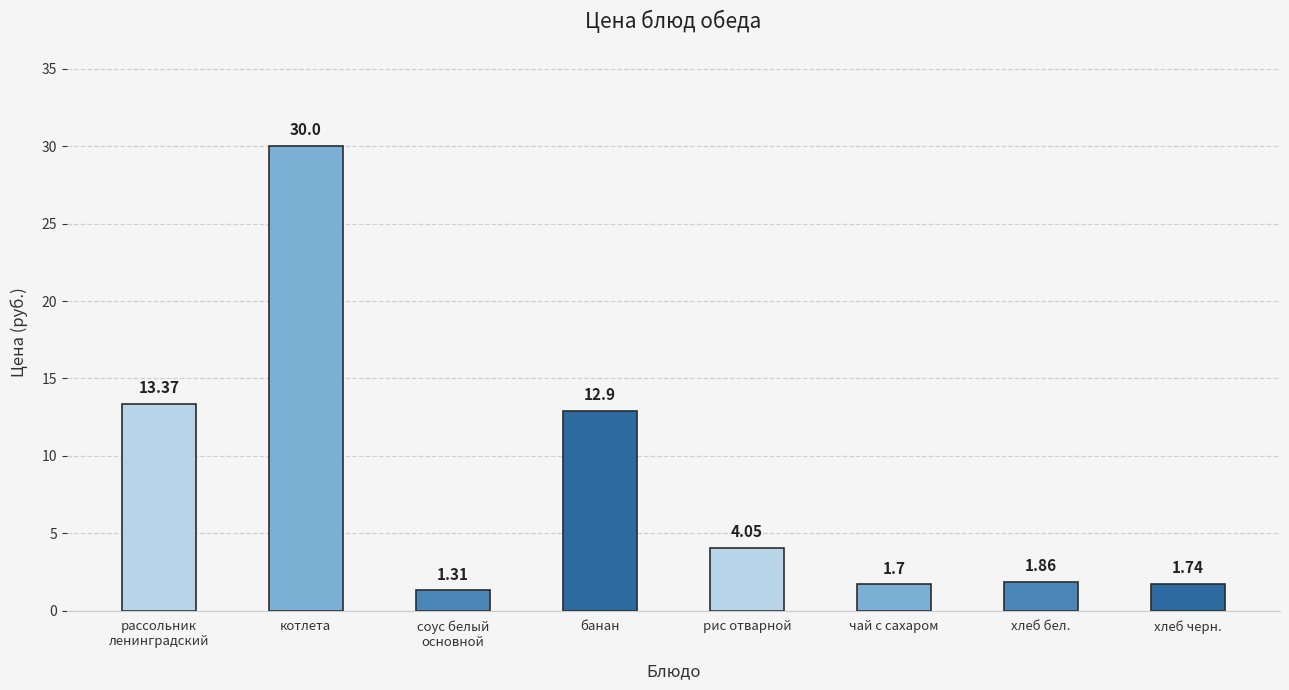

What is the label of the 2nd bar from the right?

хлеб бел.